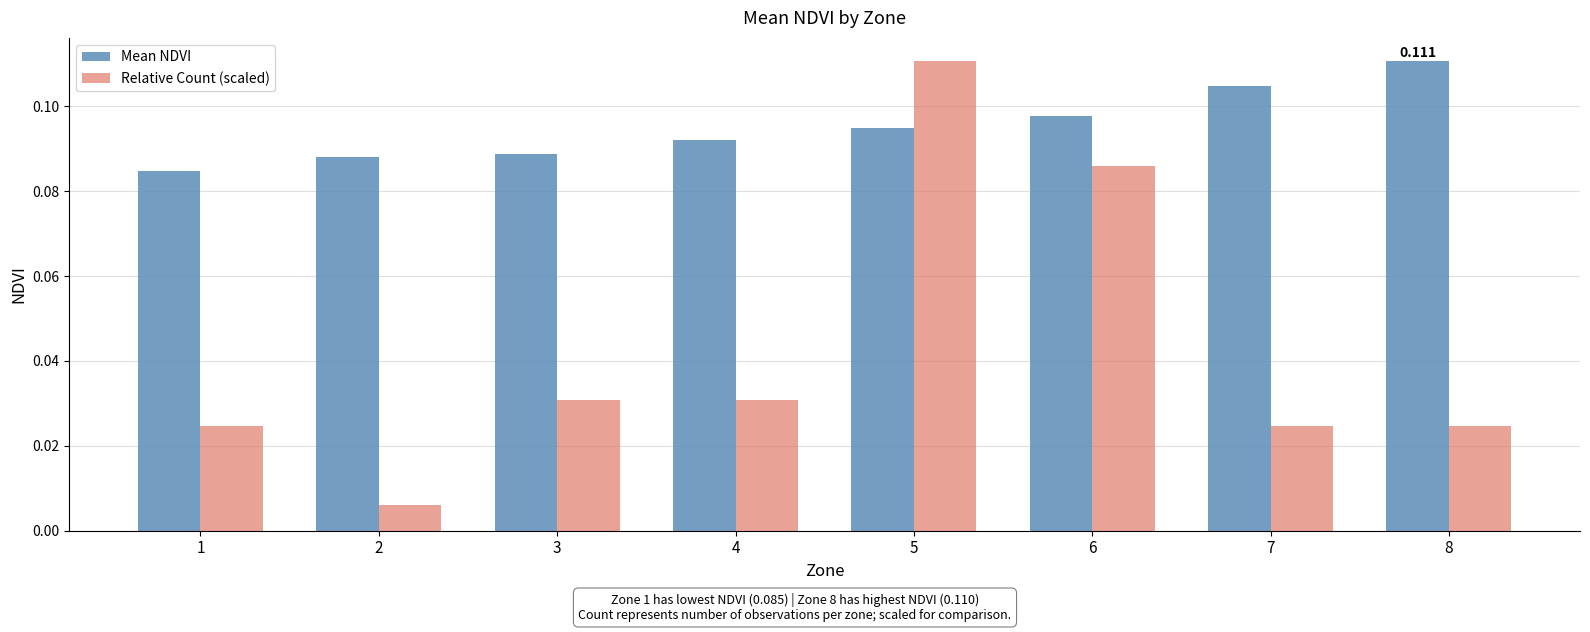

Is the value of Relative Count (scaled) at 7 greater than the value of Mean NDVI at 8?

No